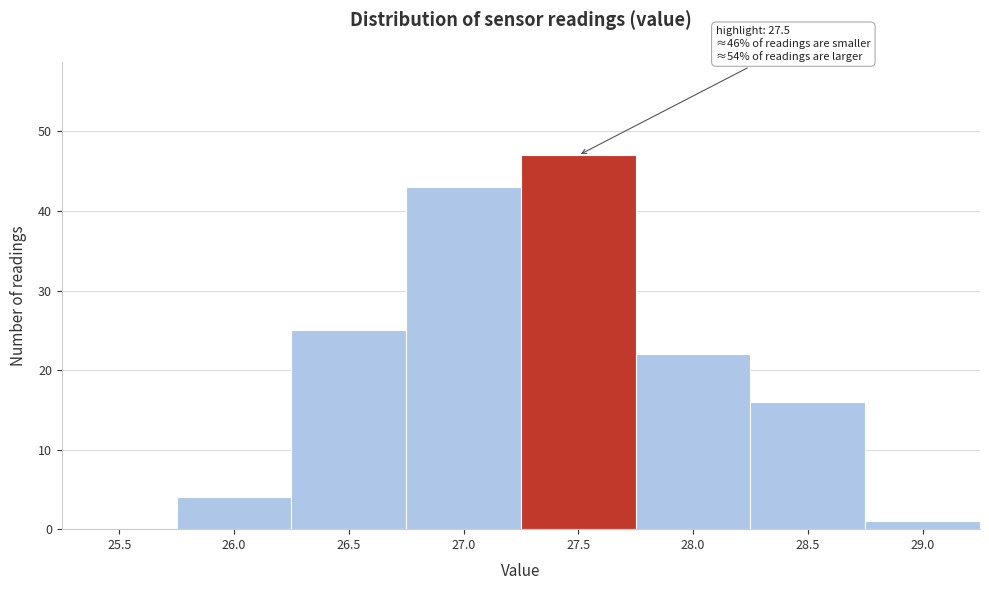

Reading left to right, extract all data points from this chart.

25.5=0	26.0=4	26.5=25	27.0=43	27.5=47	28.0=22	28.5=16	29.0=1